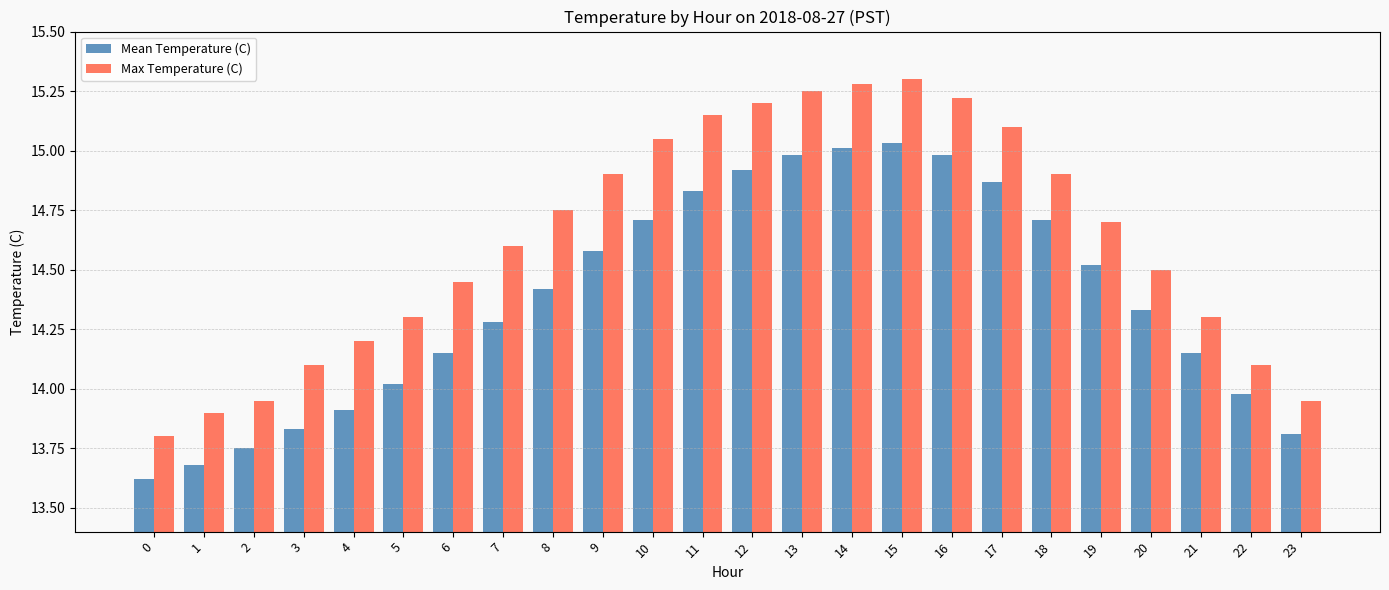

Which label corresponds to the largest value in the chart?

15